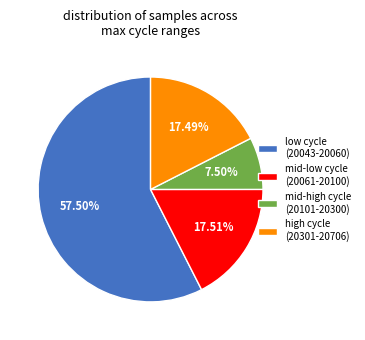

Is there a majority slice in this chart?

Yes